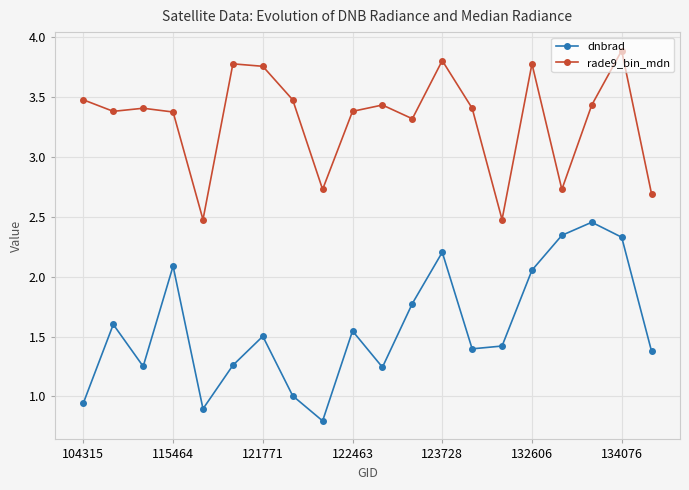

True or false: rade9_bin_mdn and dnbrad intersect in this chart.

False